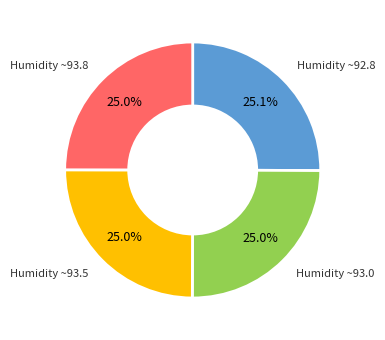

Is there any slice that represents more than half of the pie?

No